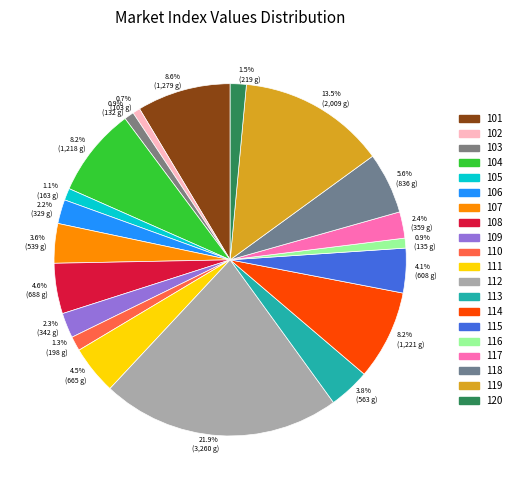

The 109 slice represents 9% of the pie. True or false?

False